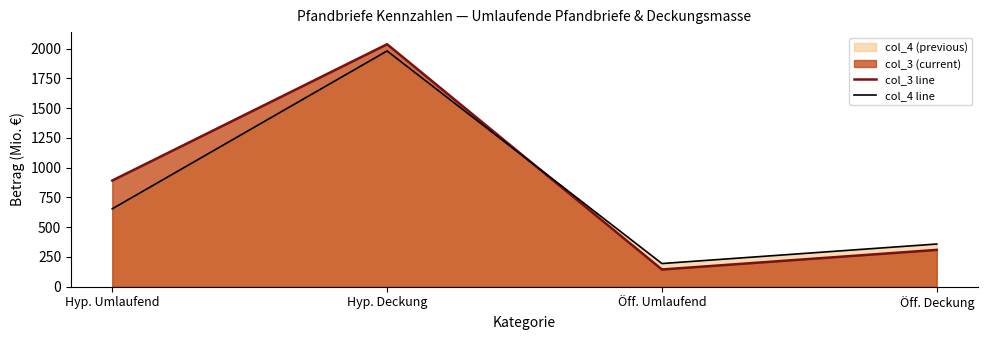

Reading left to right, transcribe all the data shown in this chart.

col_3 line: Hyp. Umlaufend=892.0	Hyp. Deckung=2036.4	Öff. Umlaufend=145.0	Öff. Deckung=309.6
col_4 line: Hyp. Umlaufend=654.5	Hyp. Deckung=1980.1	Öff. Umlaufend=195.0	Öff. Deckung=358.9